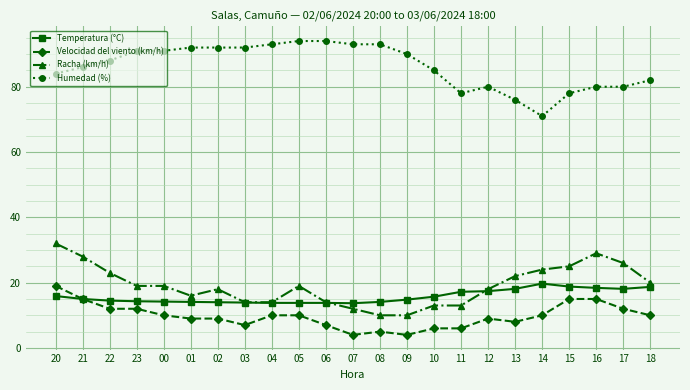

Which series has the largest total across all categories?

Humedad (%)